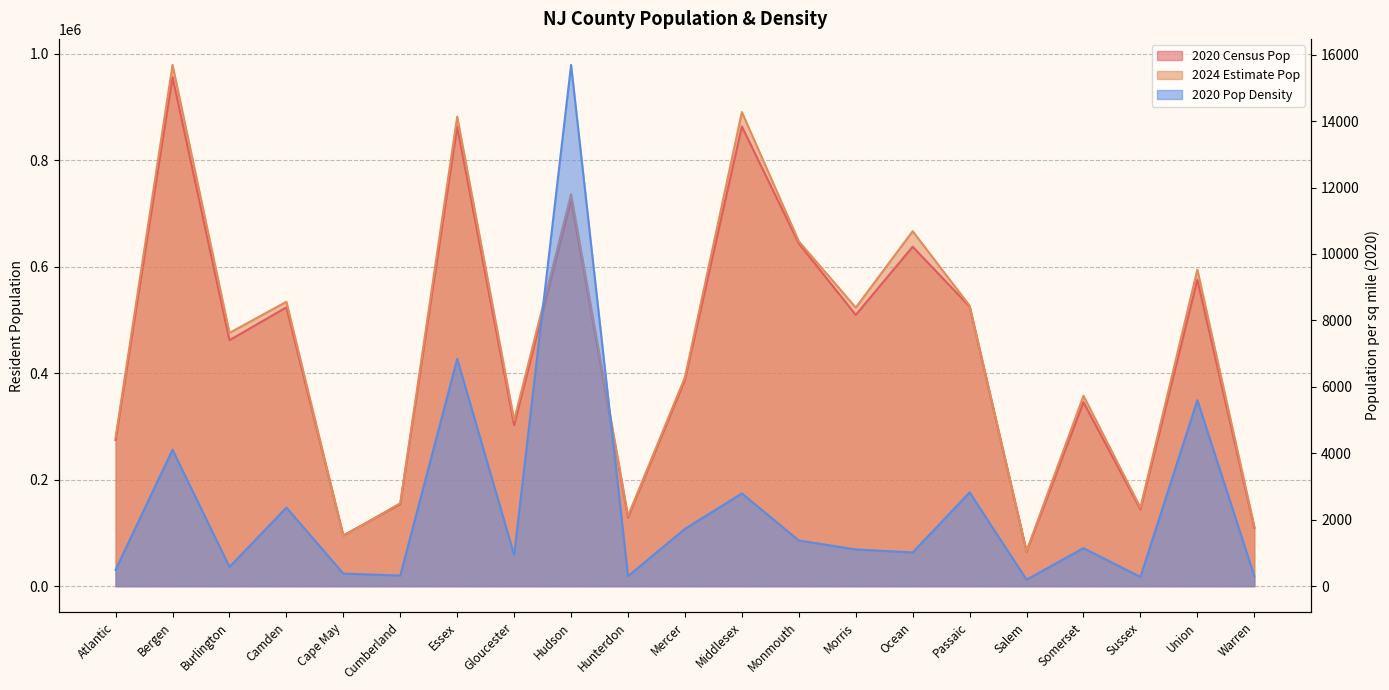

How many data points in 2020 Pop Density are less than 1104?

10